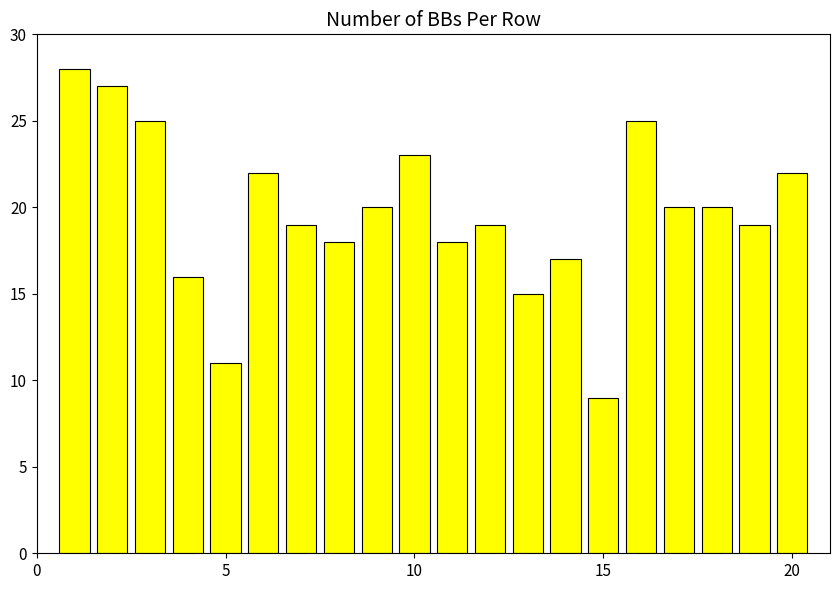

Reading left to right, transcribe all the data shown in this chart.

28	27	25	16	11	22	19	18	20	23	18	19	15	17	9	25	20	20	19	22